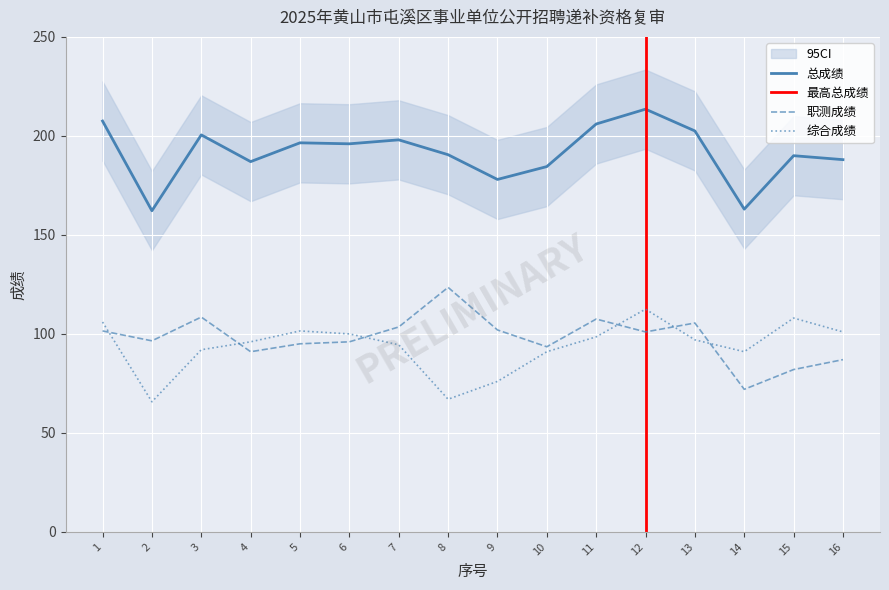

How many data points does each series have?

16